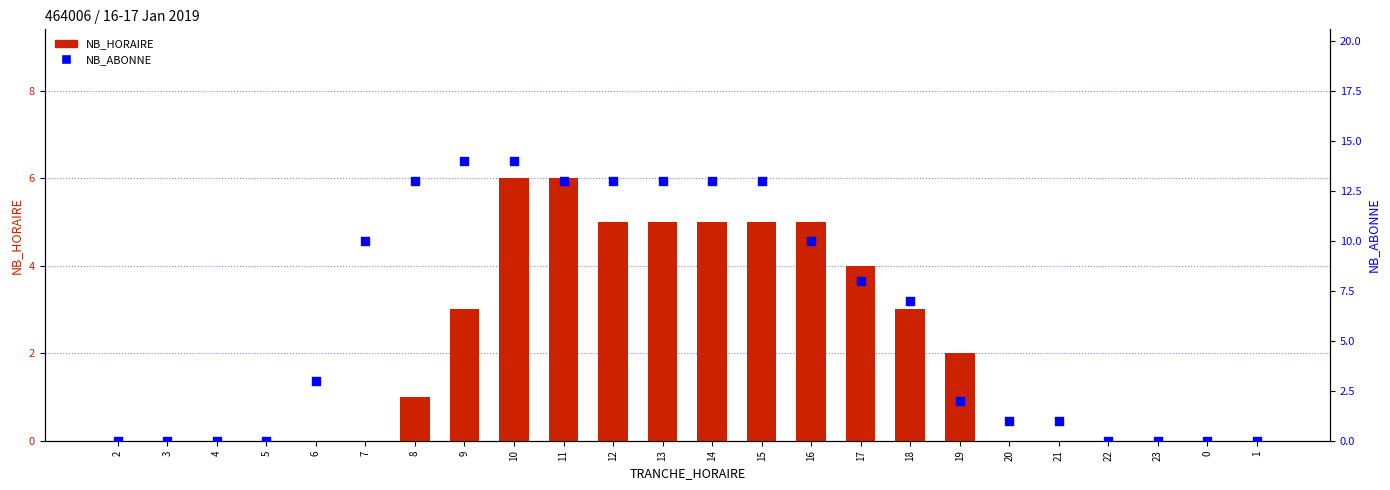

Which series reaches the maximum Y coordinate?

NB_ABONNE